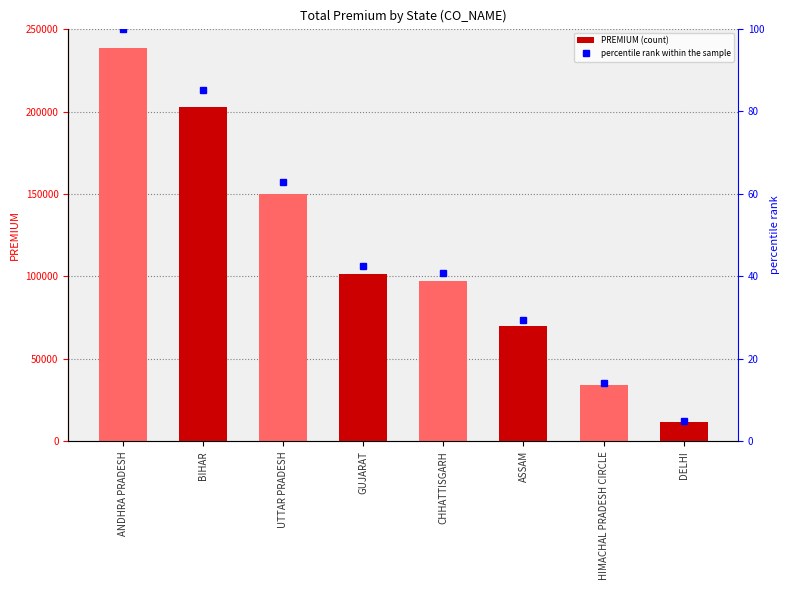

What is the total value across all series at BIHAR?

203101.2